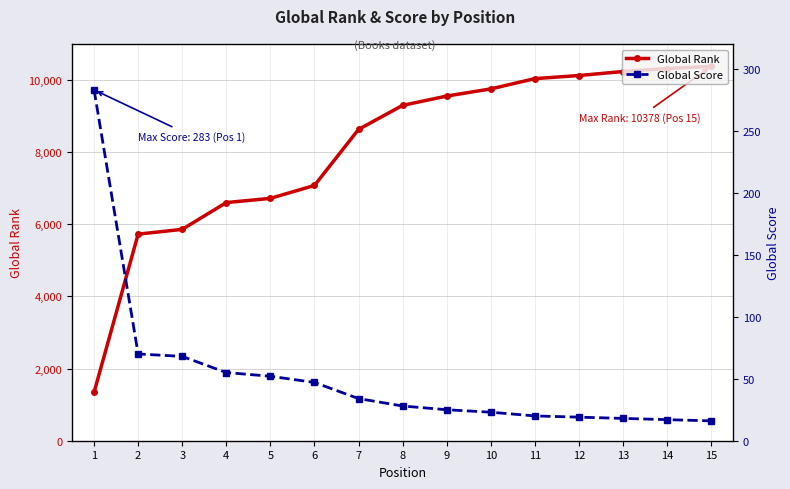

What is the smallest value displayed?

16